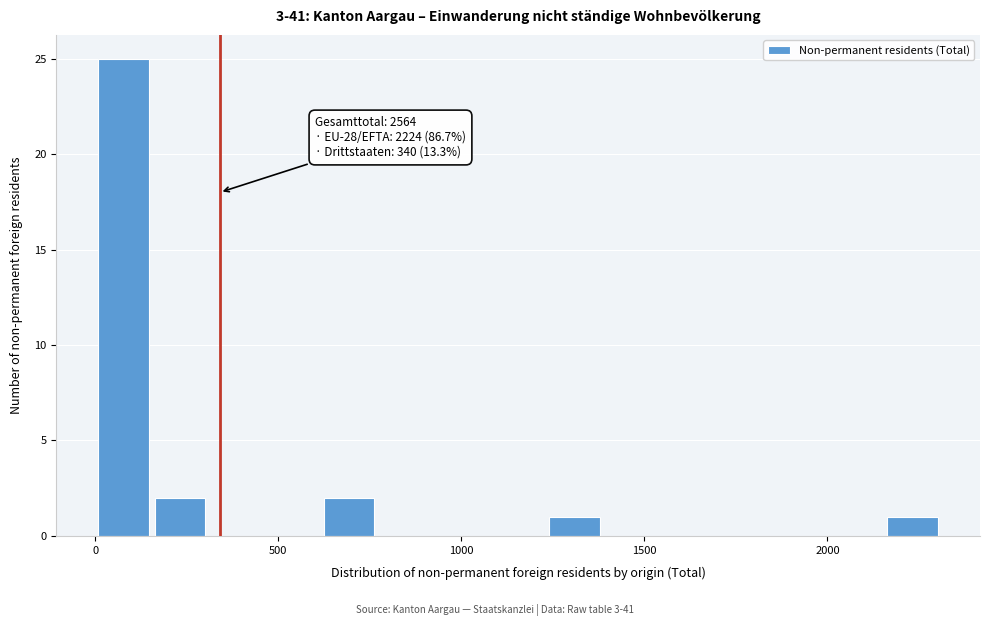

Read against the x-axis, roughly where is the centre of the tallest bar?

100